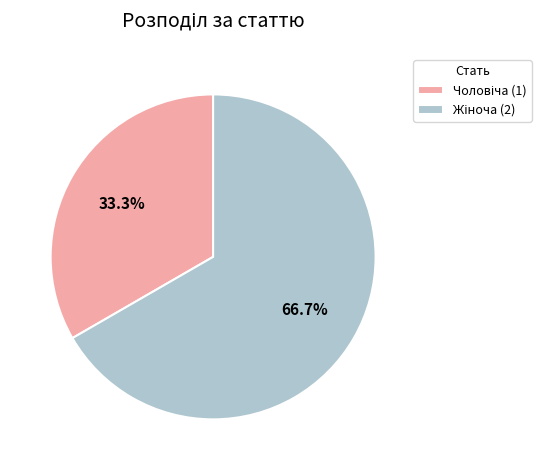

To the nearest percent, what is the combined percentage of Чоловіча and Жіноча?

100%